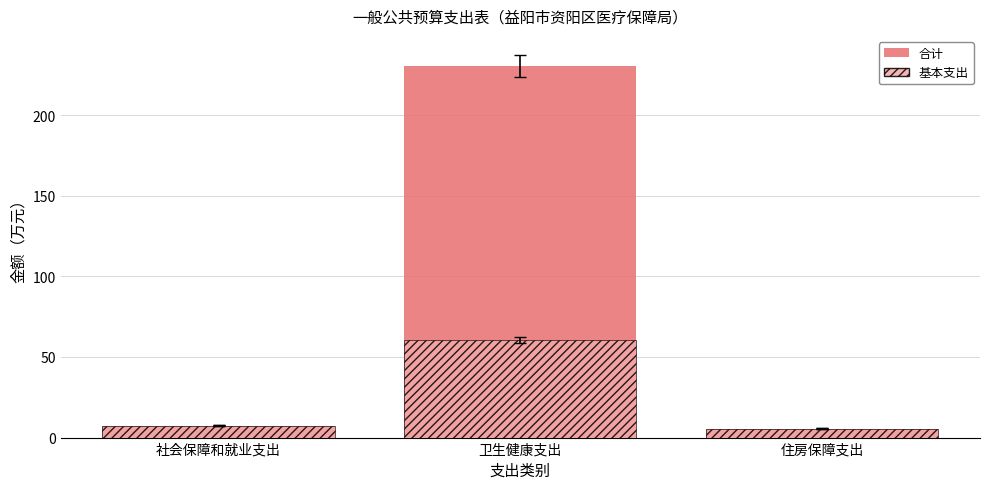

Which series has the largest range (max minus min)?

合计